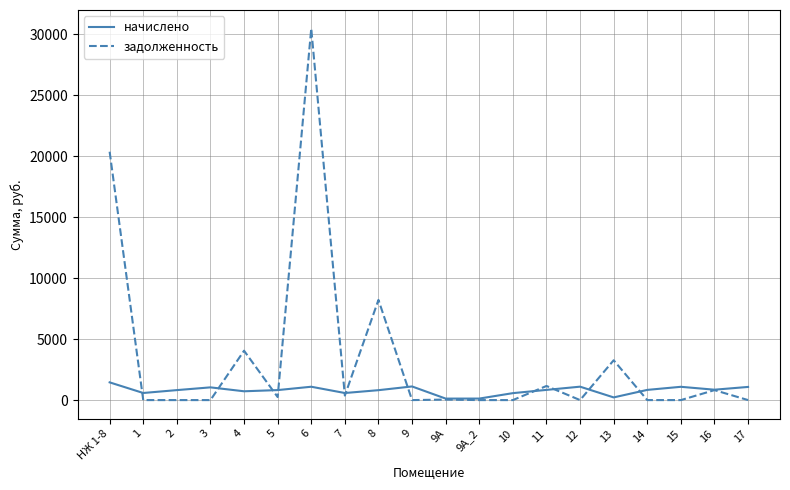

List the series in order of their peak value, lowest first.

начислено, задолженность